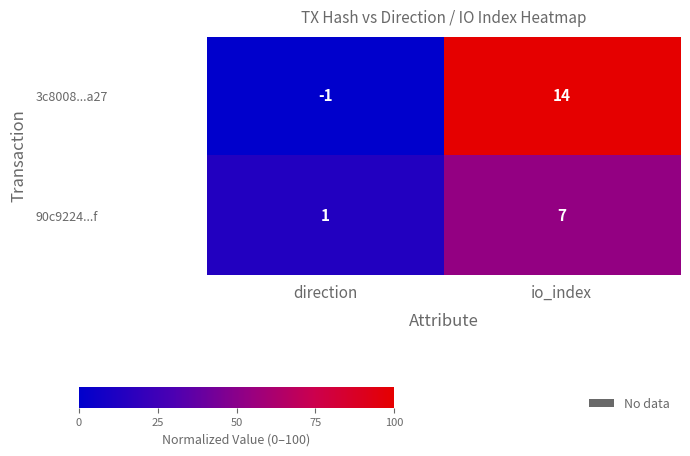

Reading left to right, what are all the values shown in this chart?

3c8008...a27: -1	14
90c9224...f: 1	7